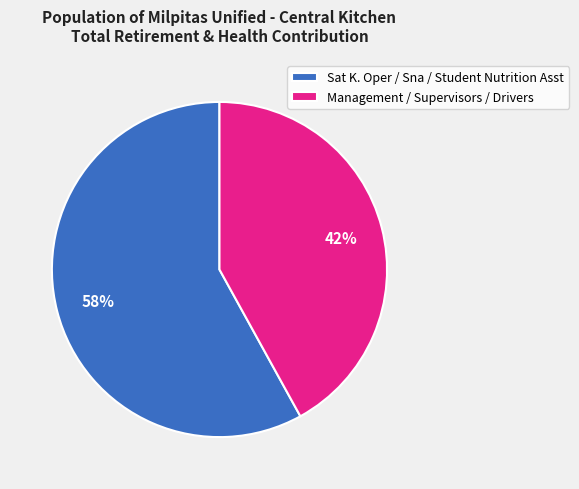

To the nearest percent, what is the difference between the largest and smallest slice percentages?

16%